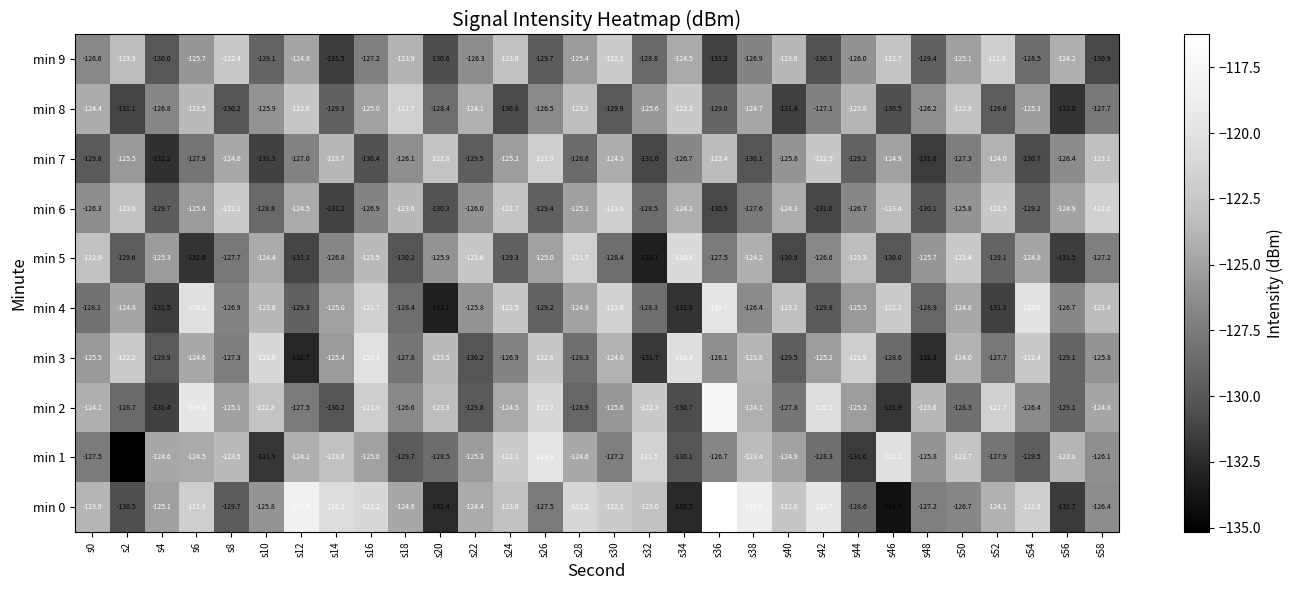

Which series has the widest spread of values?

min 0